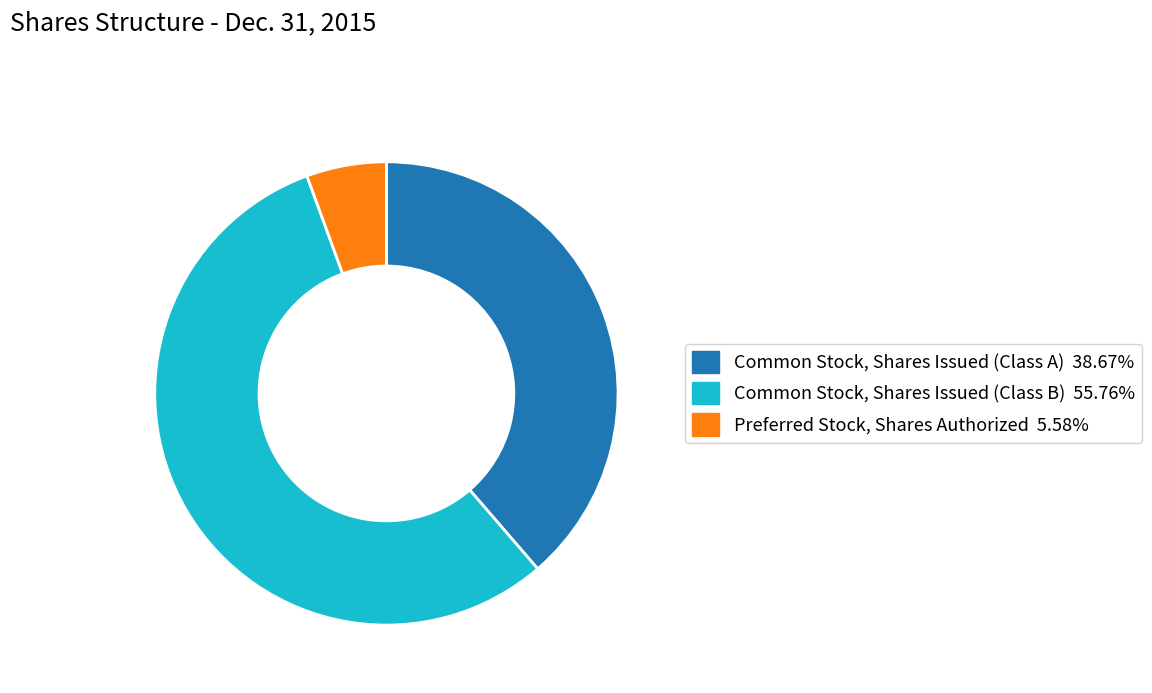

What is the ratio of the value at Preferred Stock, Shares Authorized to the value at Common Stock, Shares Issued (Class A)?

0.1